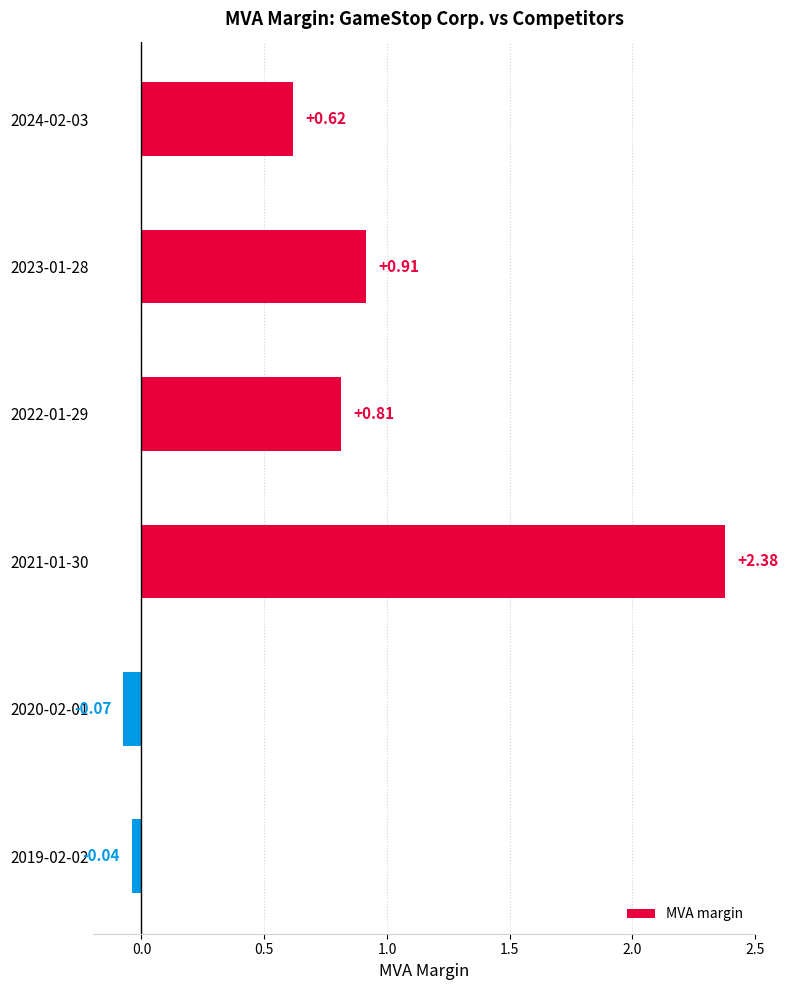

How many categories are shown in the chart?

6